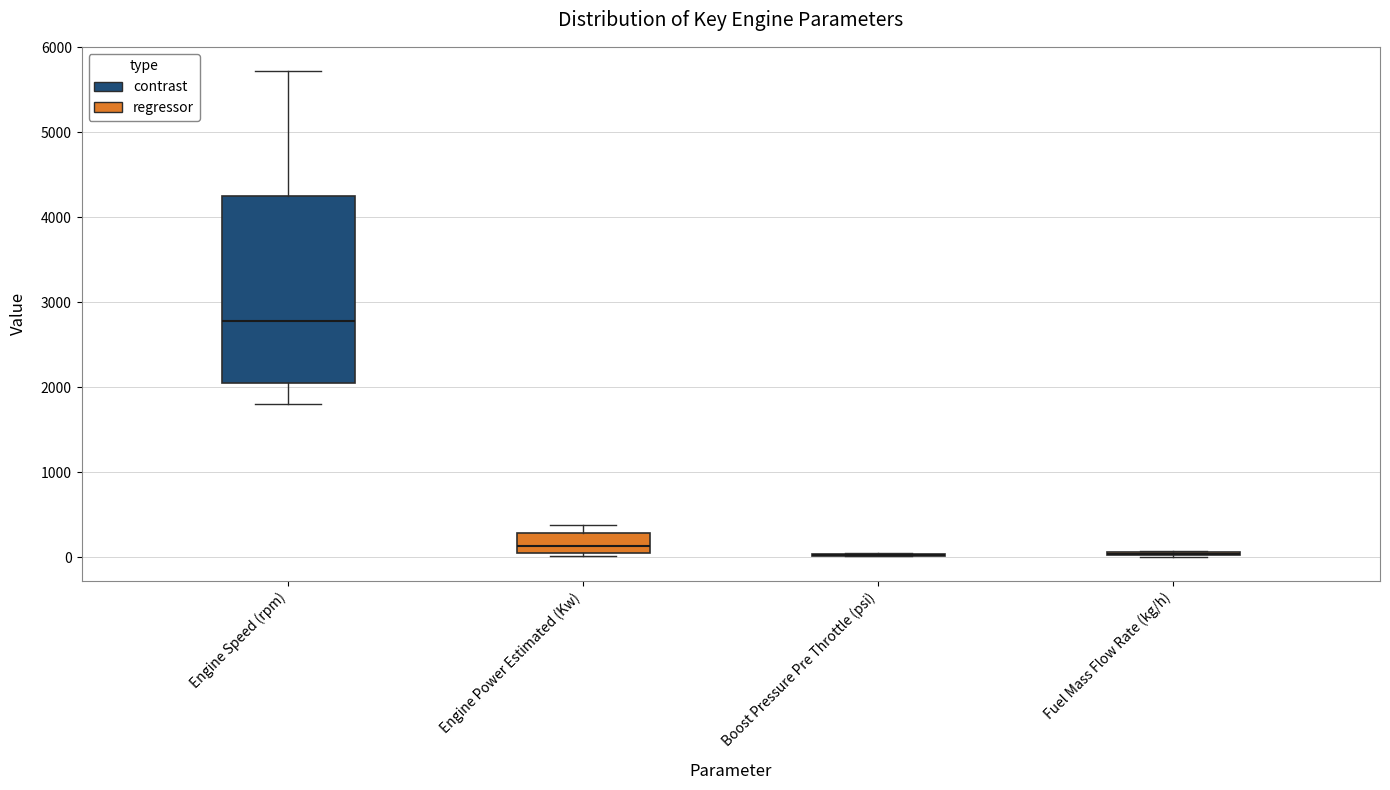

Where is the upper edge of the box for Fuel Mass Flow Rate (kg/h) on the y-axis? The values are not printed on the chart, so give them approximately, as read against the axis.

100